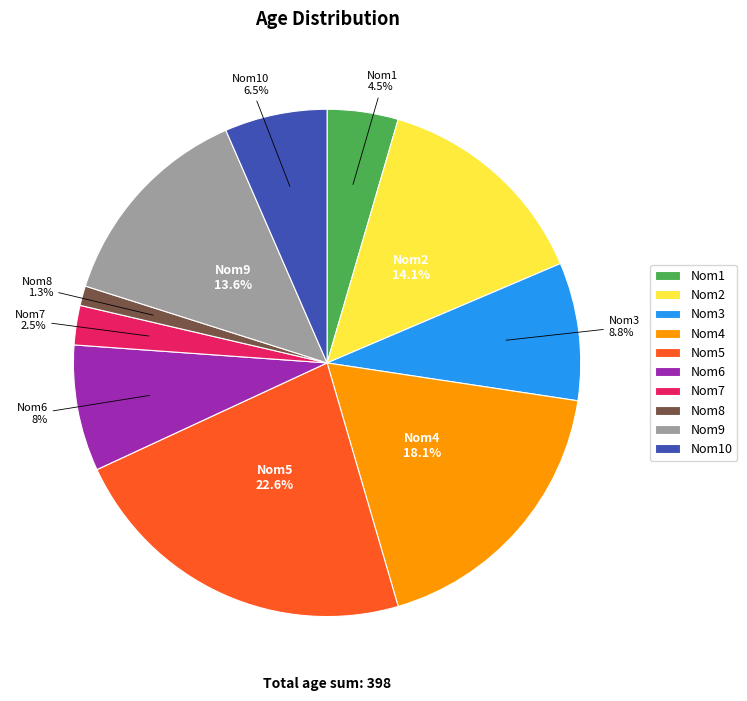

Do Nom5 and Nom8 together represent more than half of the pie?

No